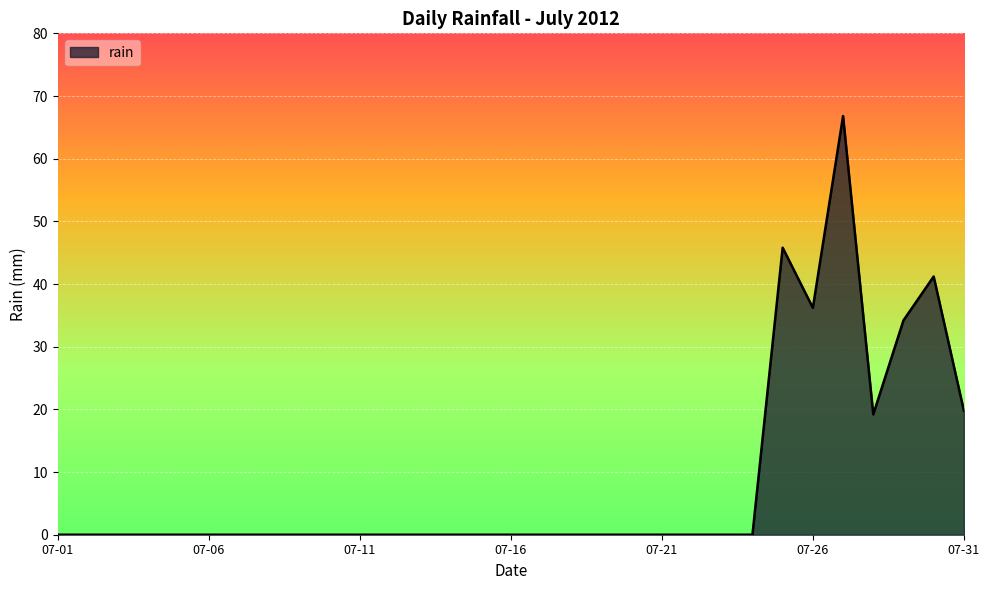

What is the difference between the maximum and minimum values?

66.8